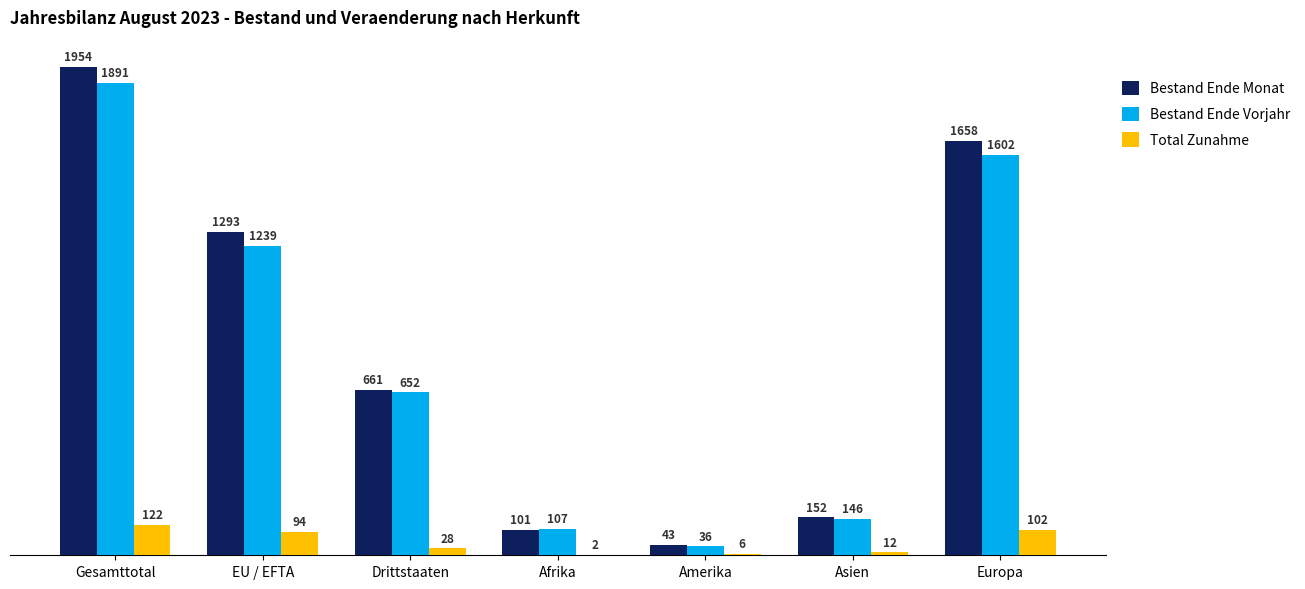

Does the chart contain stacked bars?

No